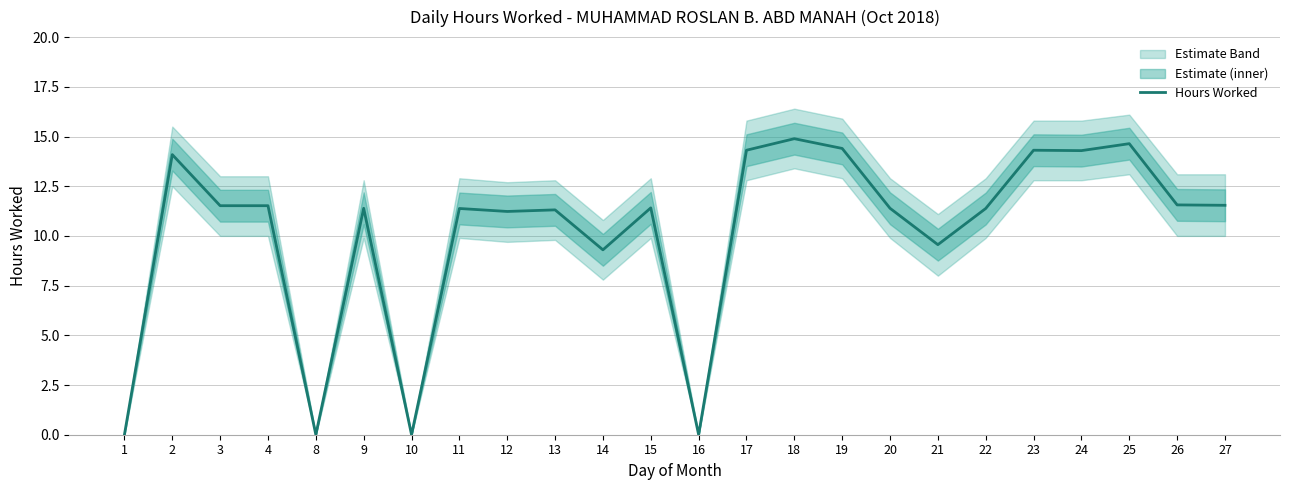

The value at 1 is 0.0. True or false?

True